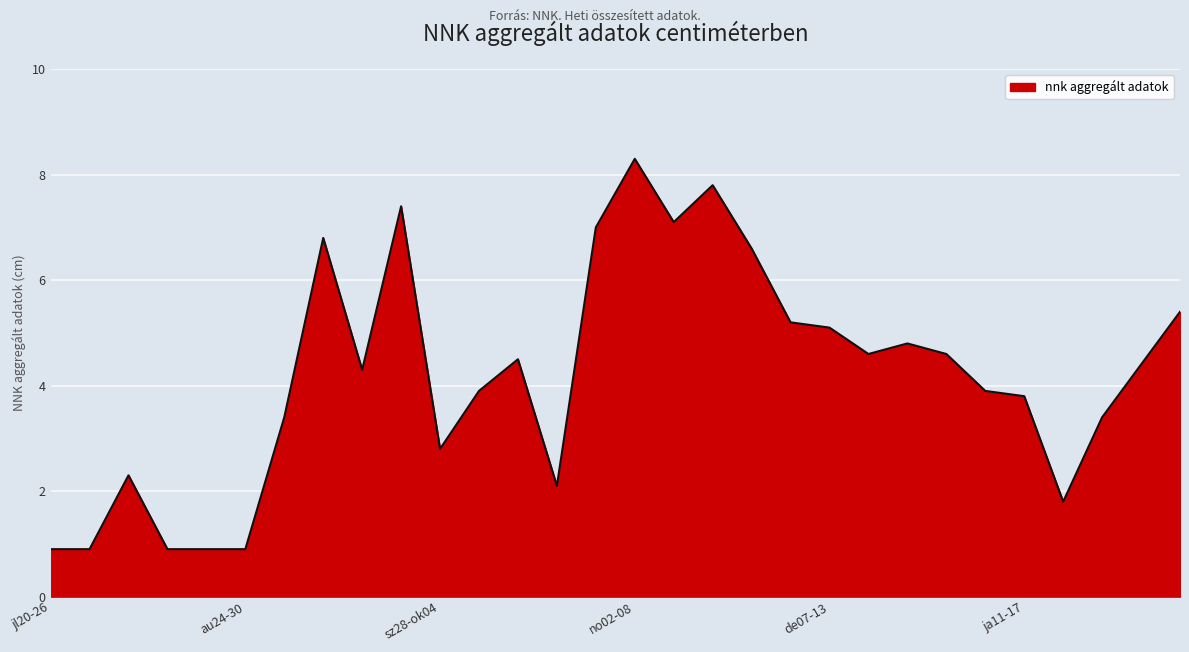

What is the greatest value displayed?

8.3